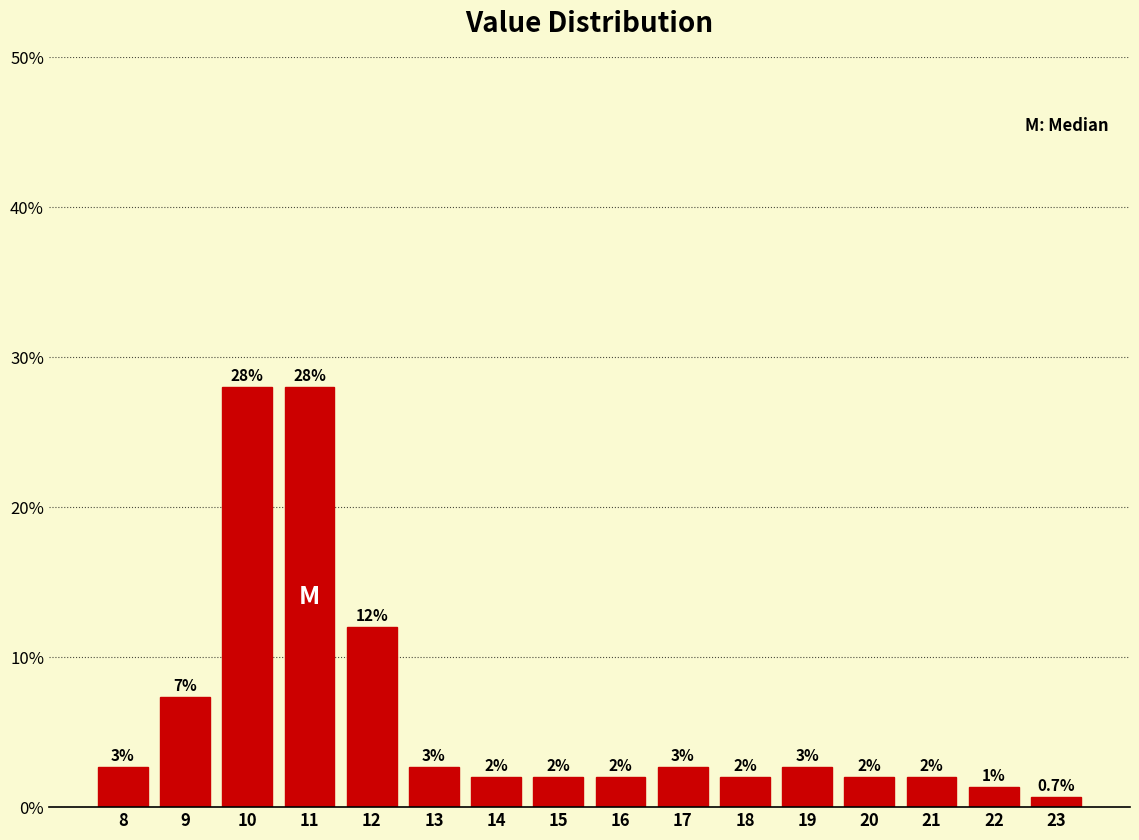

Does the chart contain any negative values?

No